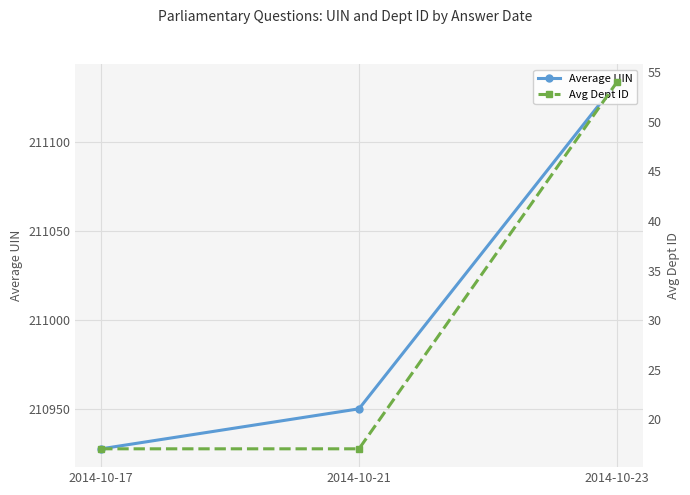

The value of Average UIN at 2014-10-23 is 83992.3. True or false?

False